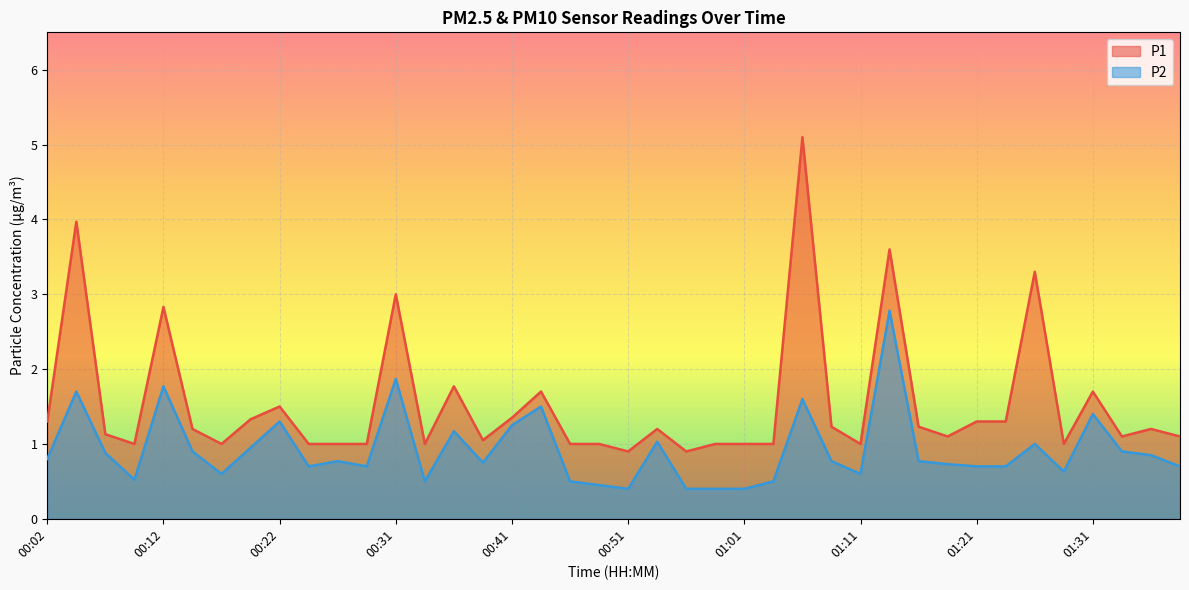

What is the greatest value displayed?

5.1